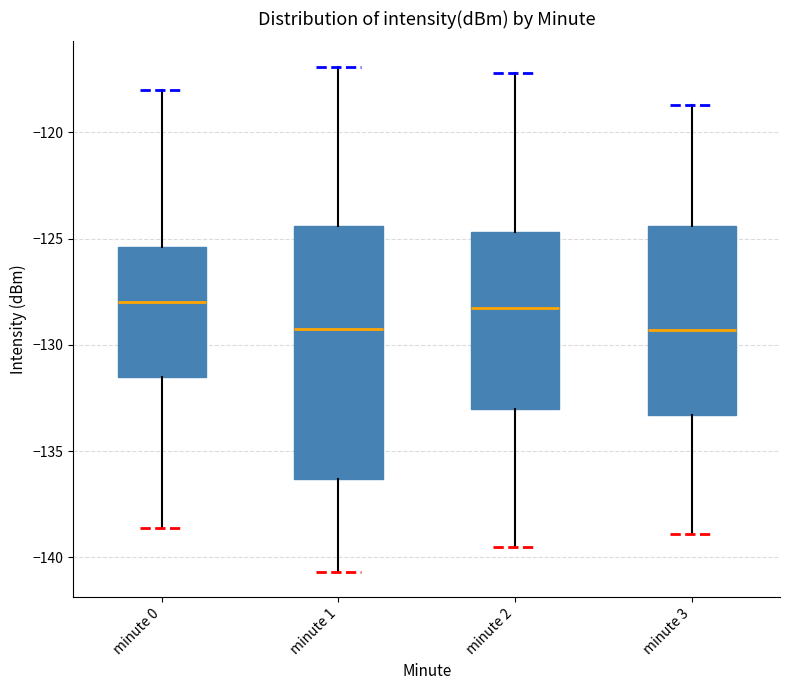

Reading left to right, transcribe this box plot: for each box, give where its median line is, the range the box spans, and where its two whiskers end, as read against the y-axis. The values are not printed on the chart, so give them approximately, as read against the axis.

minute 0: median -128.0, box -131.5 to -125.5, whiskers -138.5 to -118.0
minute 1: median -129.0, box -136.5 to -124.5, whiskers -140.5 to -117.0
minute 2: median -128.0, box -133.0 to -124.5, whiskers -139.5 to -117.0
minute 3: median -129.5, box -133.5 to -124.5, whiskers -139.0 to -118.5